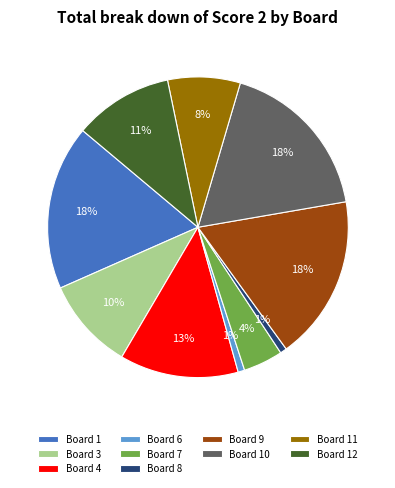

Is it true that Board 3 is 10% of the pie?

True